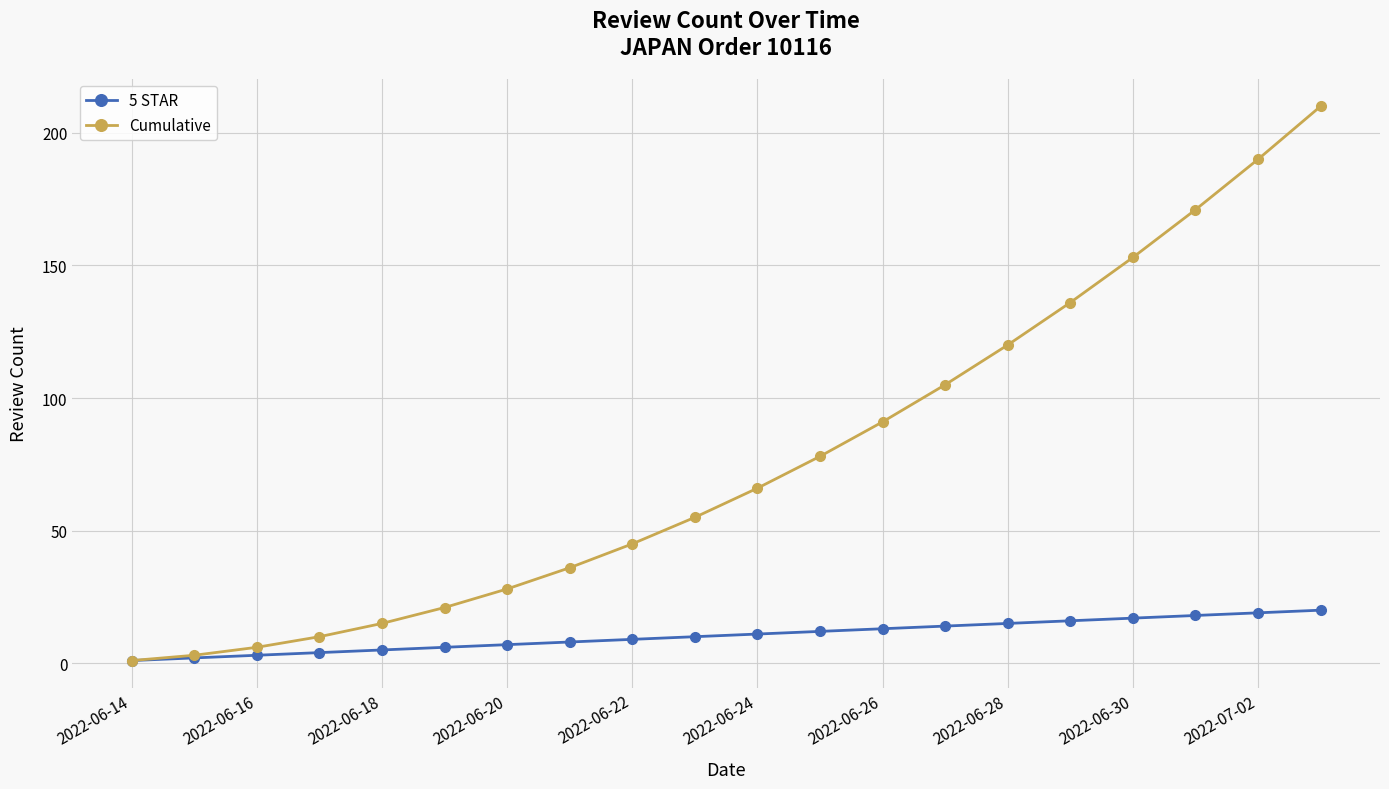

True or false: Cumulative has more than 1 interior local peaks.

False